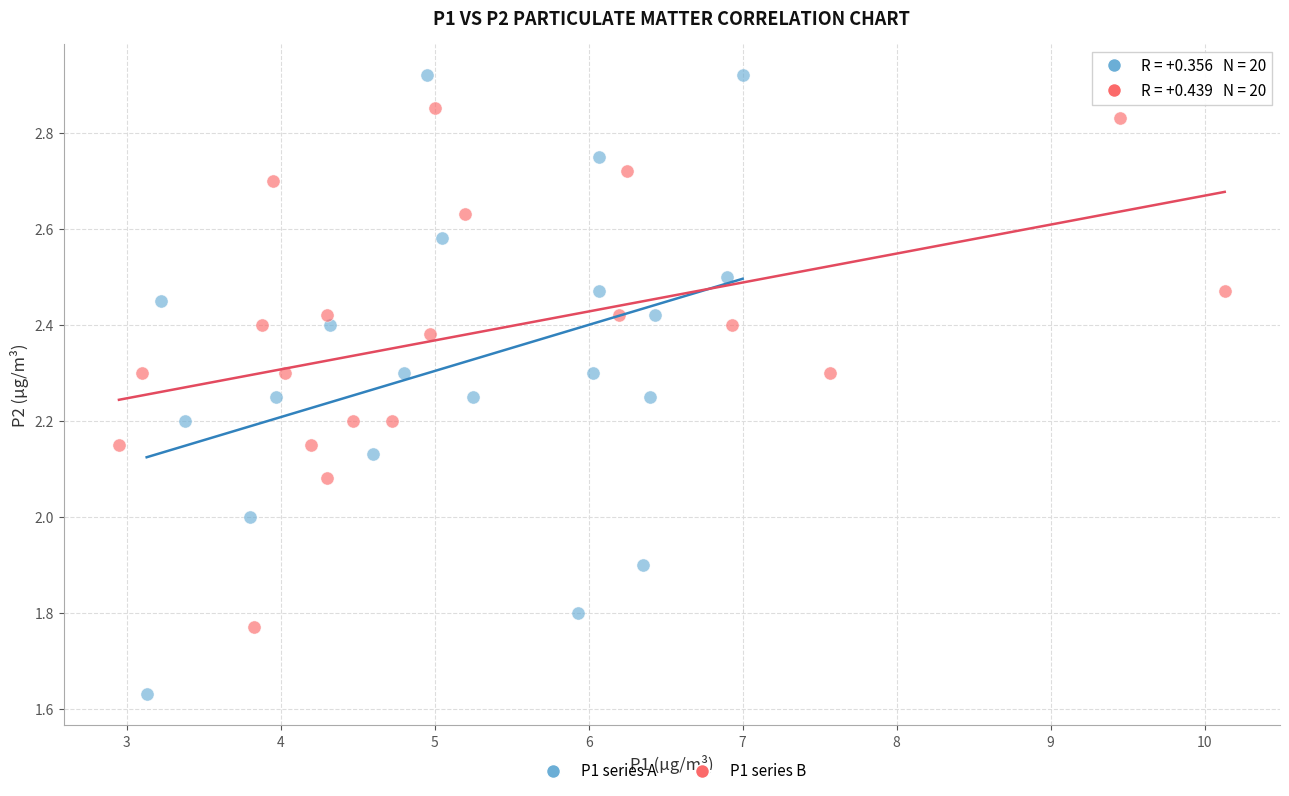

Which series reaches the minimum Y coordinate?

P1 series A